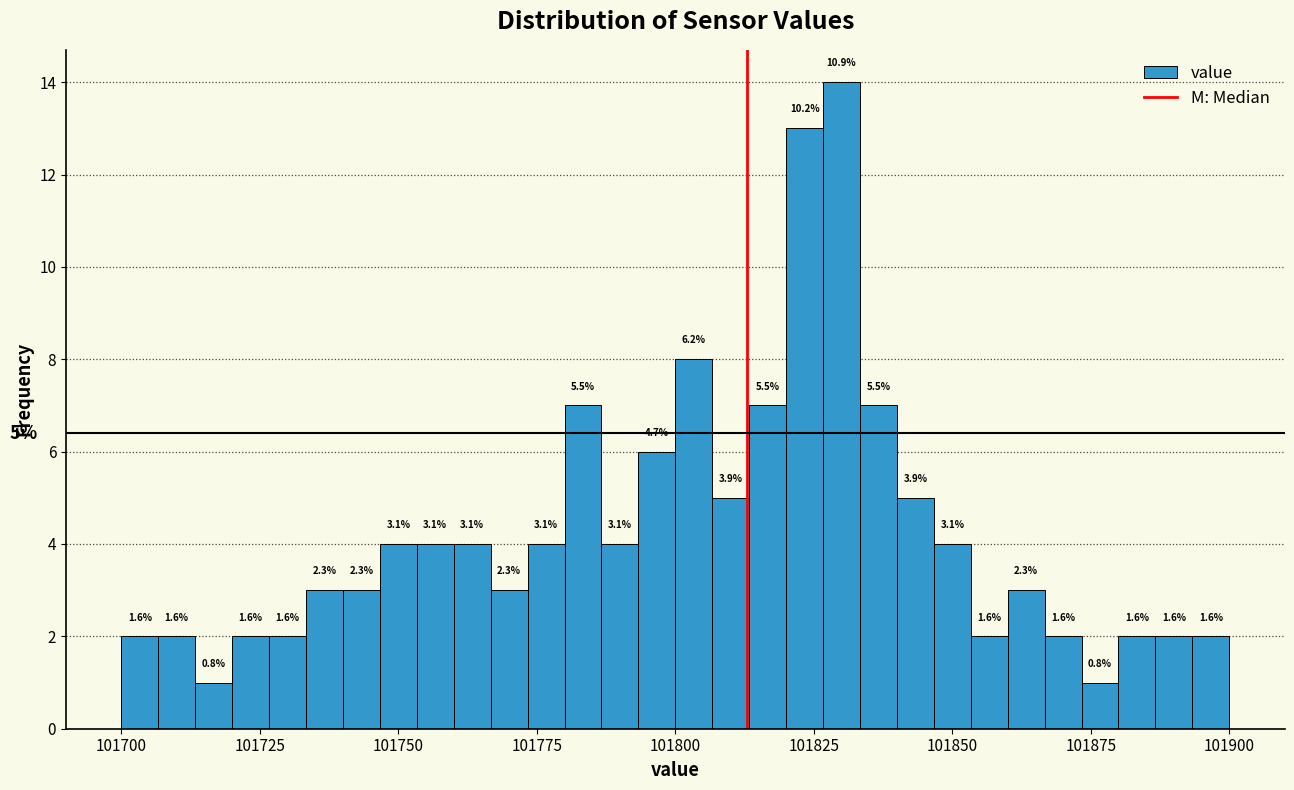

Around what value on the x-axis is the tallest bar? Give the approximate position of its centre, as read against the axis.

101830